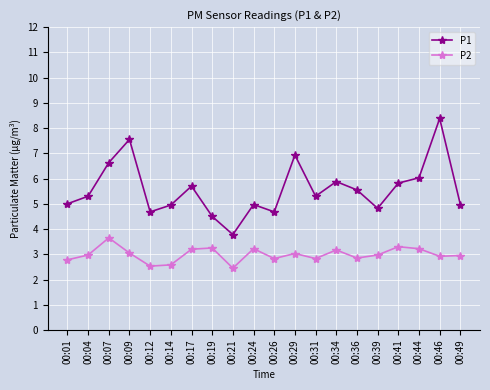

At 00:24, list the series in order from largest to smallest.

P1, P2